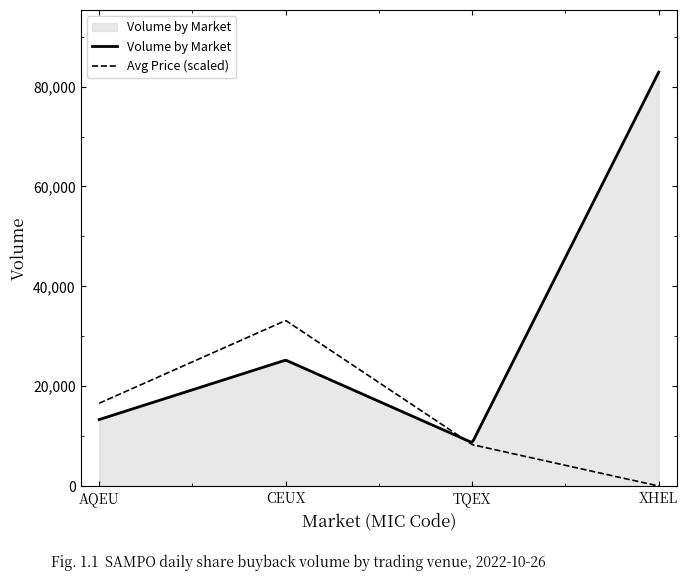

What is the greatest value displayed?

82912.0